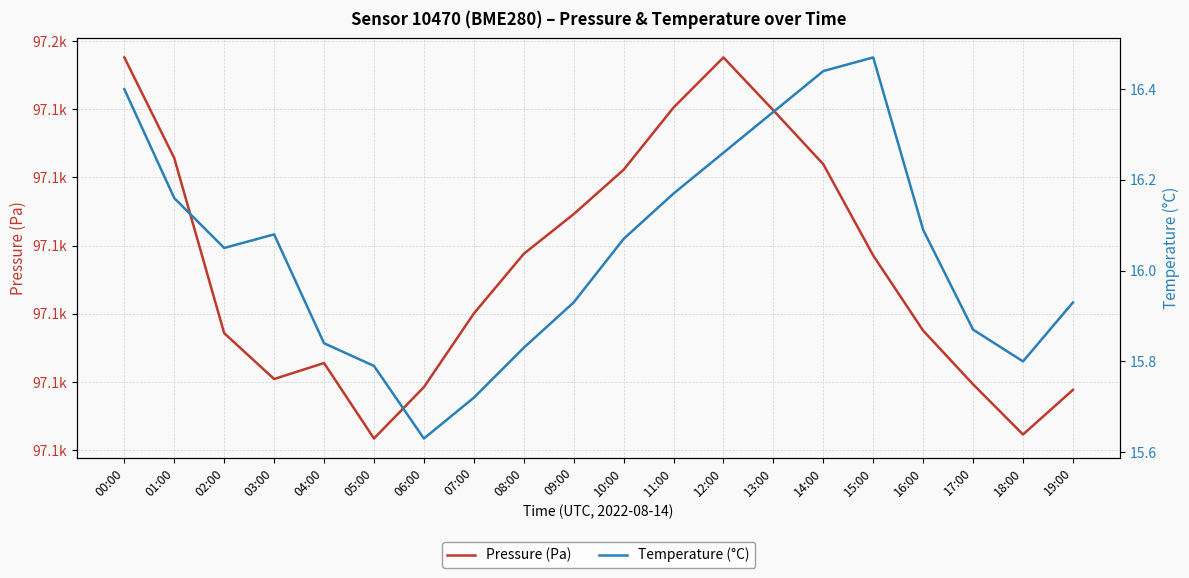

True or false: Temperature (°C) and Pressure (Pa) cross at least once.

False